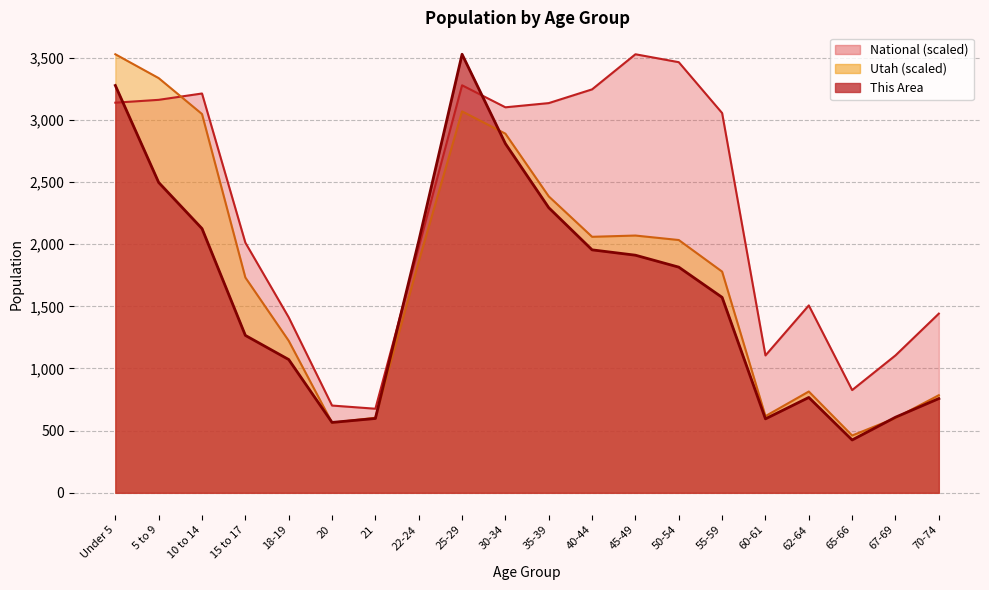

What is the spread (max minus min) of values at Under 5?

389.4